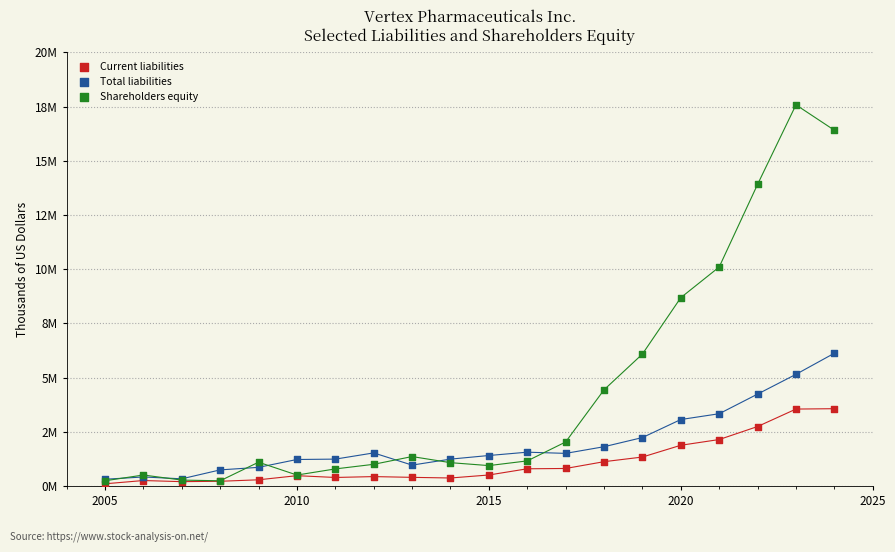

What are all the series names shown in the legend?

Current liabilities, Total liabilities, Shareholders equity